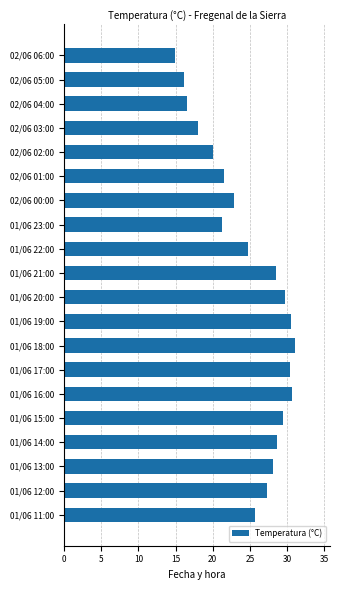

What is the label of the 20th bar from the bottom?

02/06 06:00